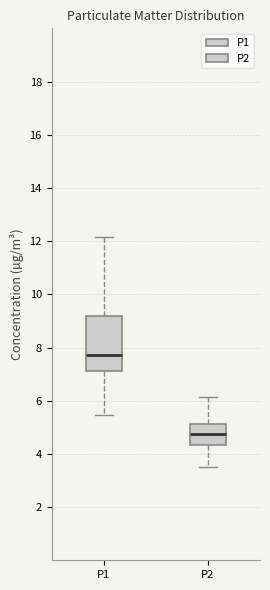

Which box's median line is the highest?

P1